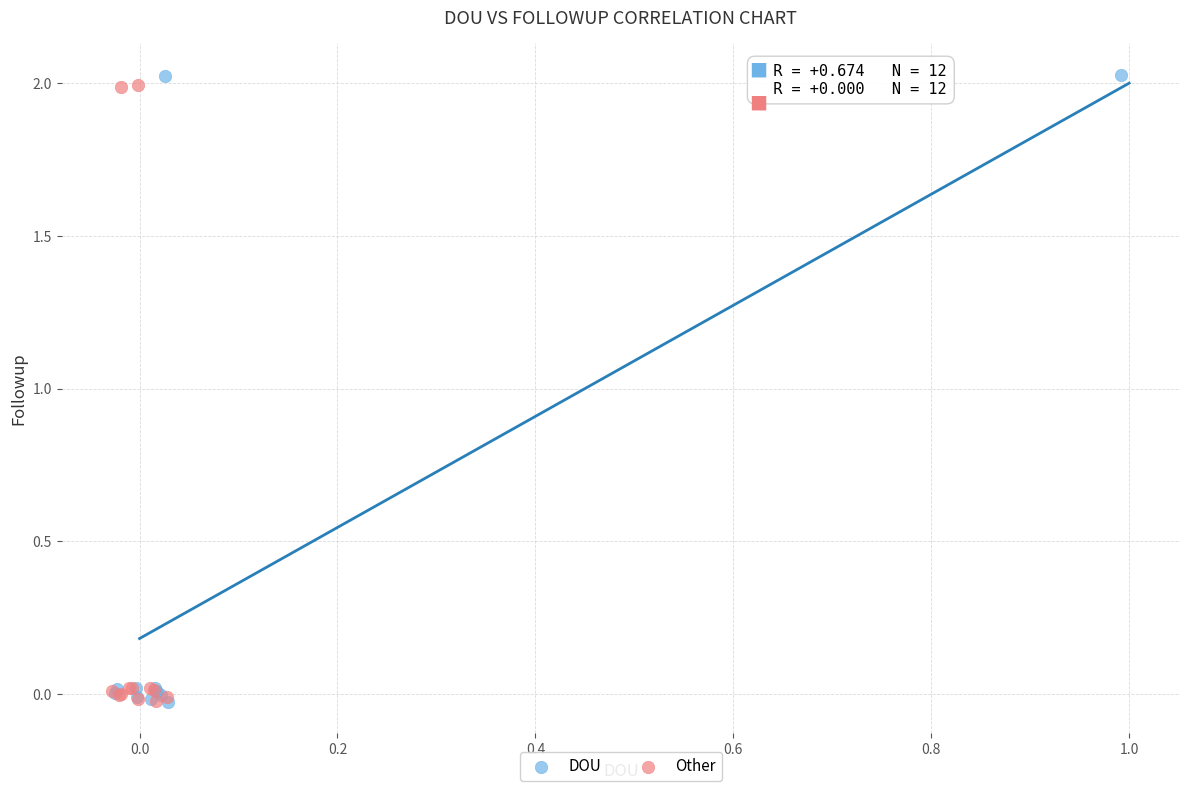

Which series has the largest Y range (max minus min)?

DOU